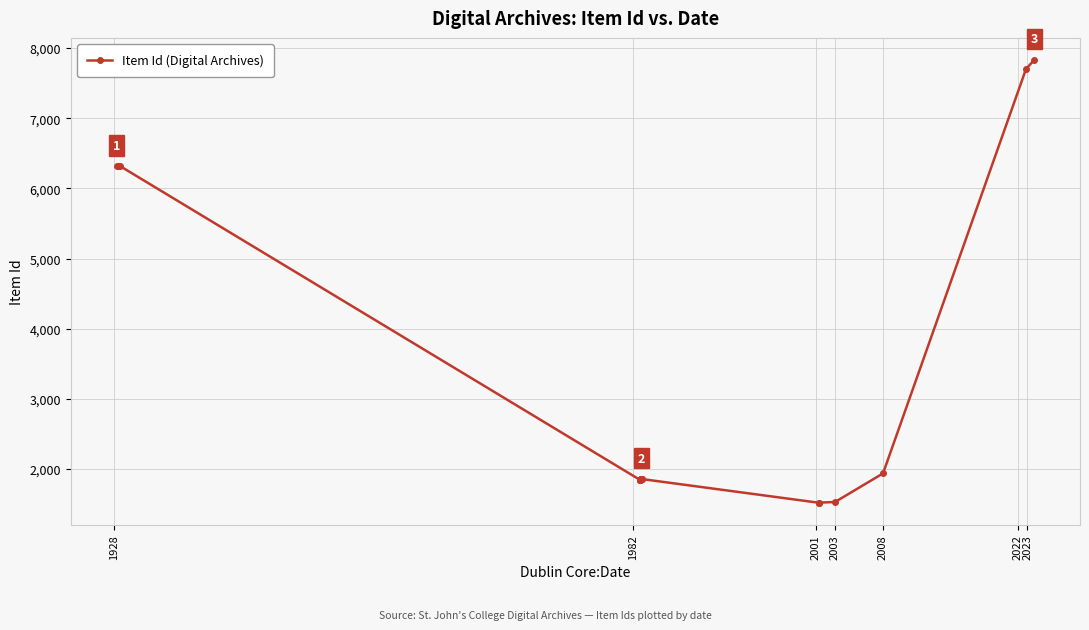

What is the average value?

3069